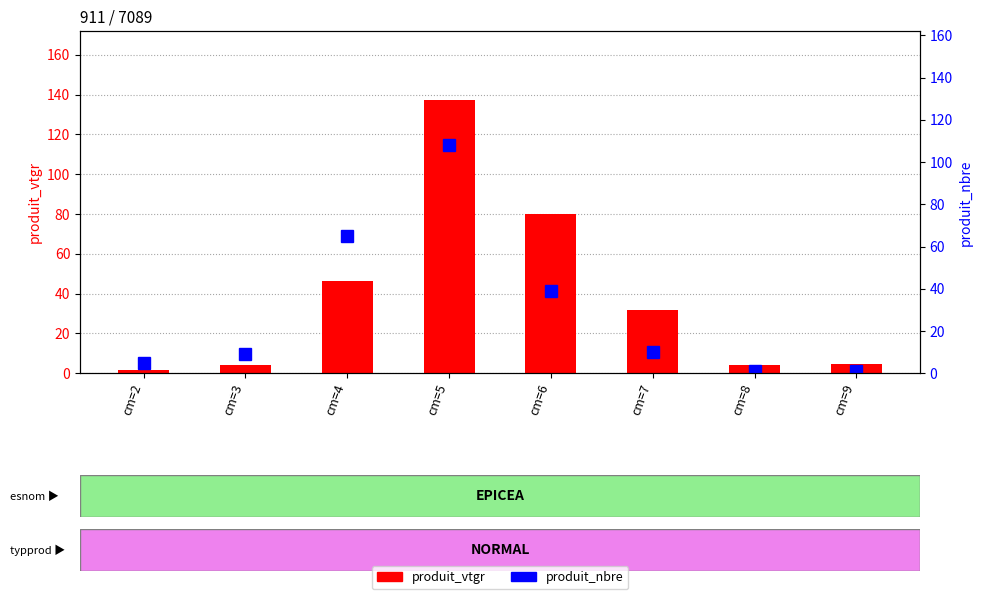

List the series in order of their overall mean, highest first.

produit_vtgr, produit_nbre